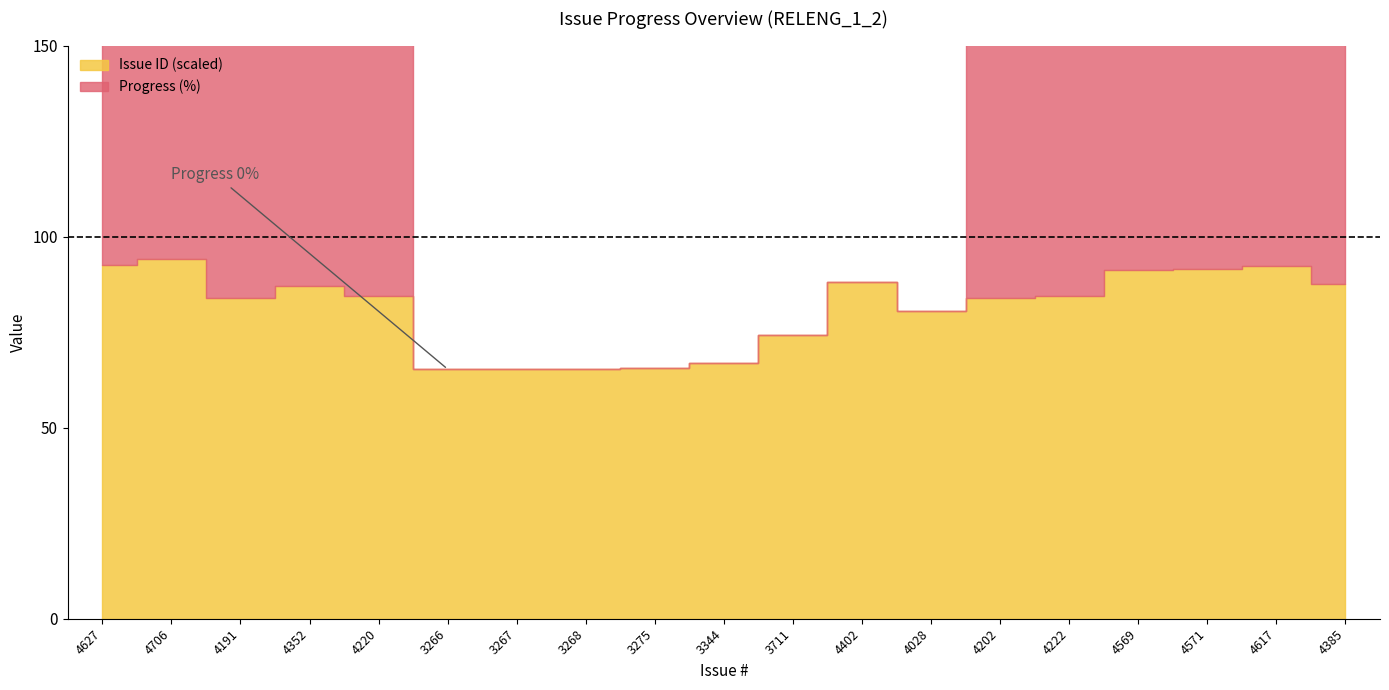

What are all the series names shown in the legend?

Issue ID, Progress